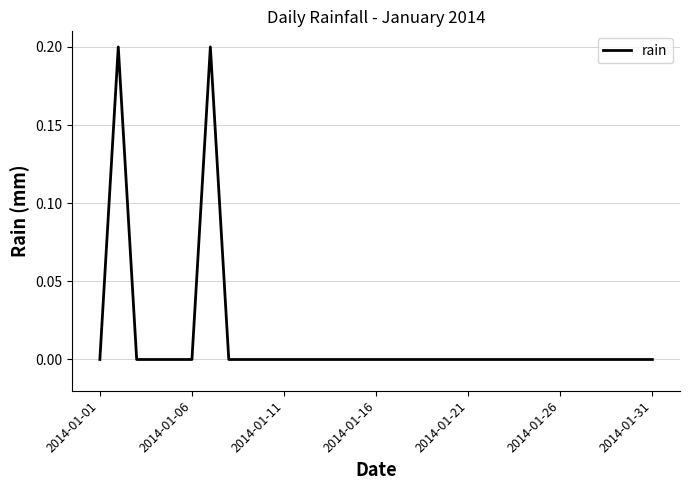

Reading right to left, list all the values displayed in this chart.

0.0	0.0	0.0	0.0	0.0	0.0	0.0	0.0	0.0	0.0	0.0	0.0	0.0	0.0	0.0	0.0	0.0	0.0	0.0	0.0	0.0	0.0	0.0	0.0	0.2	0.0	0.0	0.0	0.0	0.2	0.0